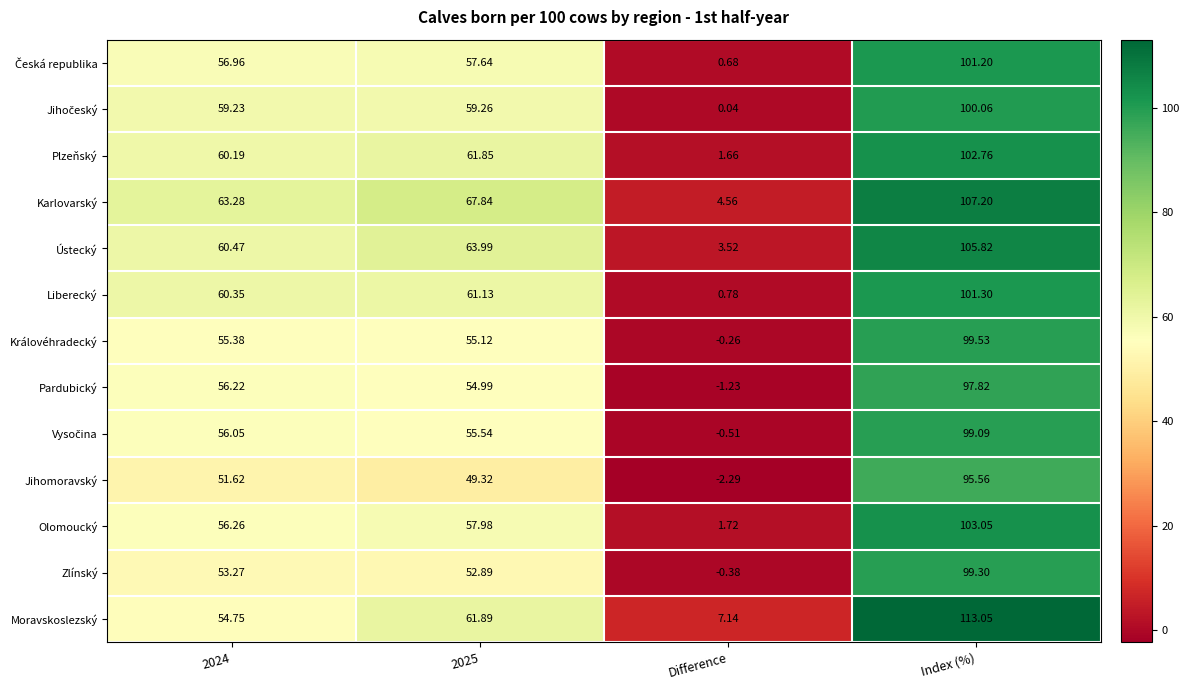

Which series changed the most between 2024 and Difference?

Liberecký